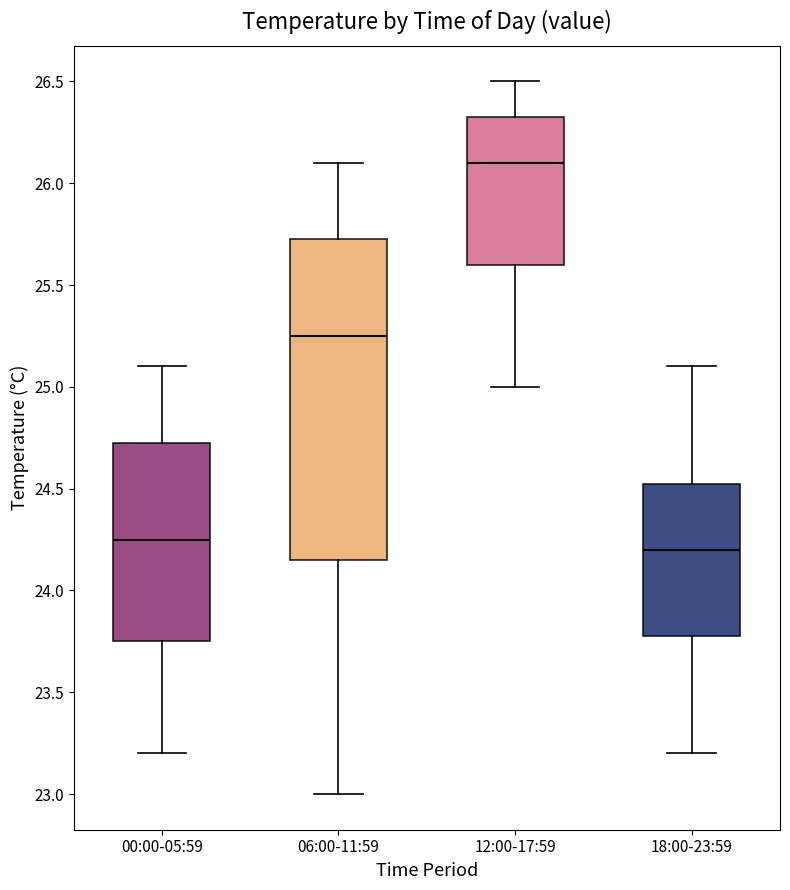

Reading left to right, read every box against the y-axis: the position of its median line, the range the box covers, and the ends of its whiskers. The values are not printed on the chart, so give them approximately, as read against the axis.

00:00-05:59: median 24.25, box 23.75 to 24.75, whiskers 23.20 to 25.10
06:00-11:59: median 25.25, box 24.15 to 25.75, whiskers 23.00 to 26.10
12:00-17:59: median 26.10, box 25.60 to 26.35, whiskers 25.00 to 26.50
18:00-23:59: median 24.20, box 23.80 to 24.55, whiskers 23.20 to 25.10